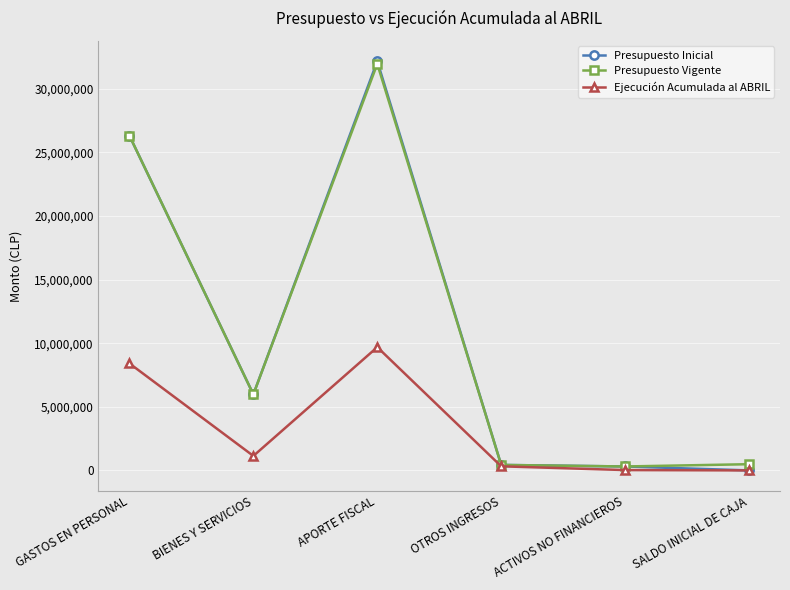

What is the approximate value of Presupuesto Vigente at SALDO INICIAL DE CAJA?

488894